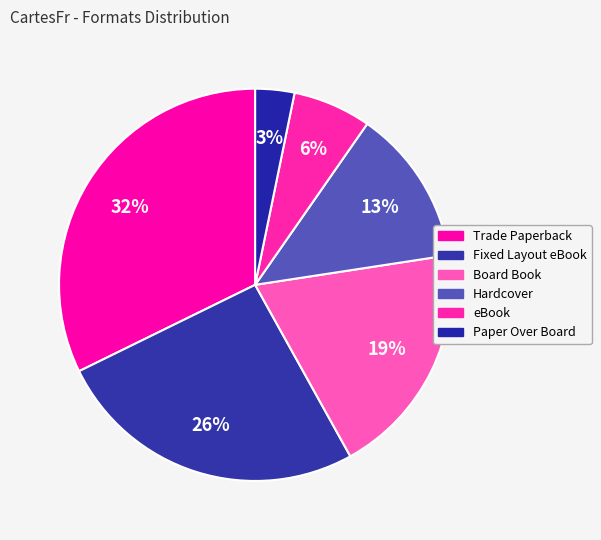

Which category has the smallest portion of the pie?

Paper Over Board